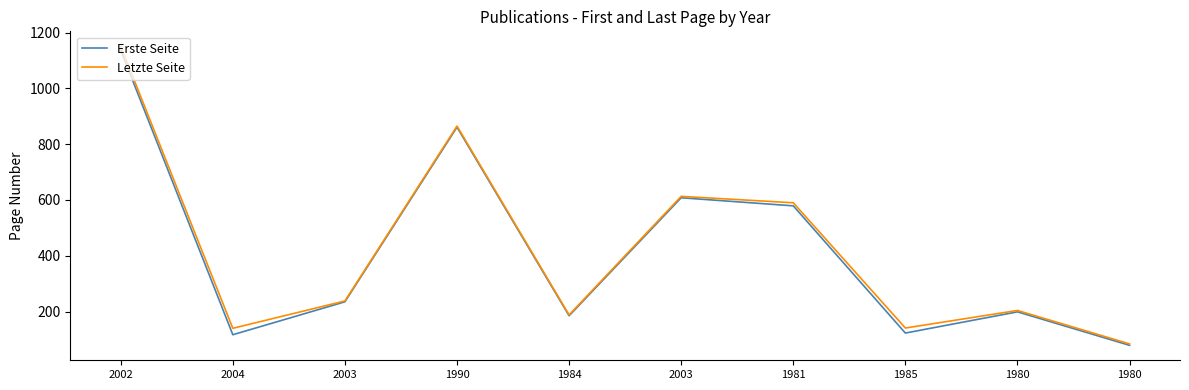

What is the maximum value shown in the chart?

1151